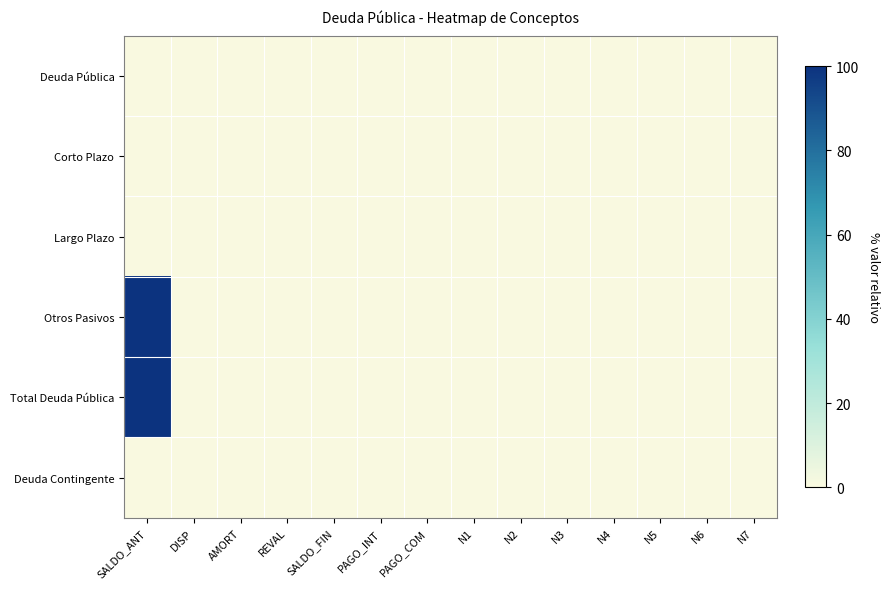

At N3, list the series in order from smallest to largest.

Deuda Pública, Corto Plazo, Largo Plazo, Otros Pasivos, Total Deuda Pública, Deuda Contingente